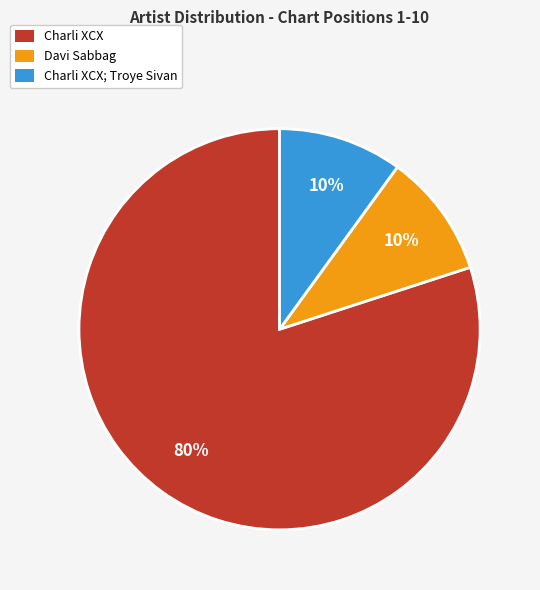

Is there any slice that represents more than half of the pie?

Yes